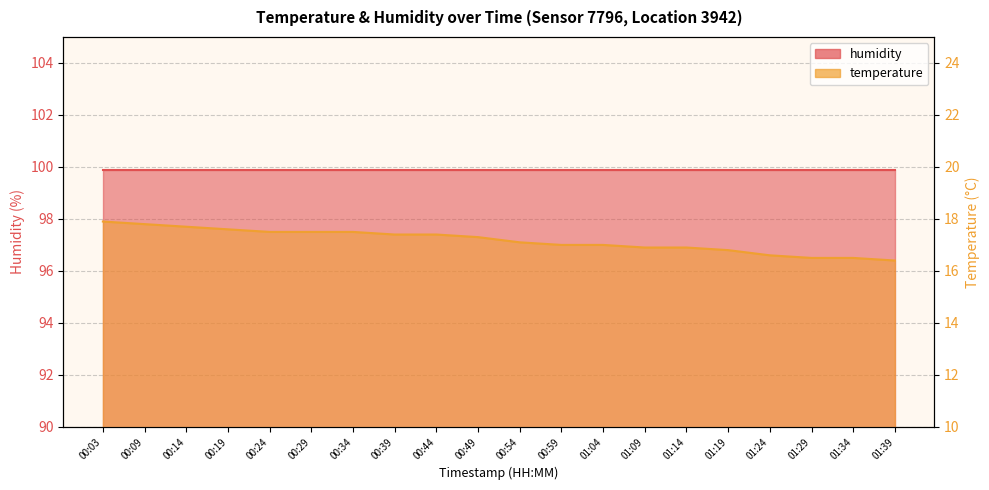

What is the smallest value displayed?

16.4